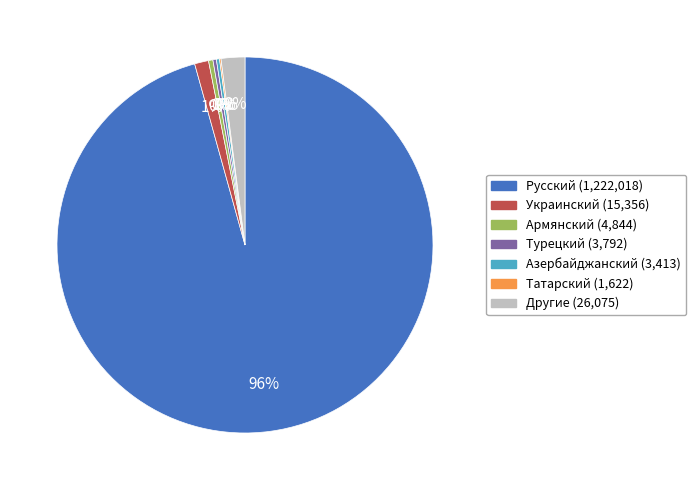

What is the largest slice in the pie chart?

Русский